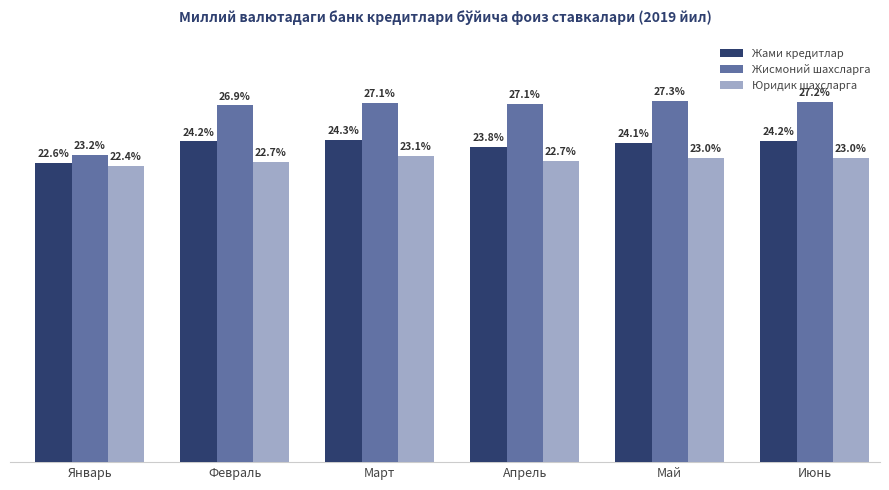

Which series has the widest spread of values?

Жисмоний шахсларга